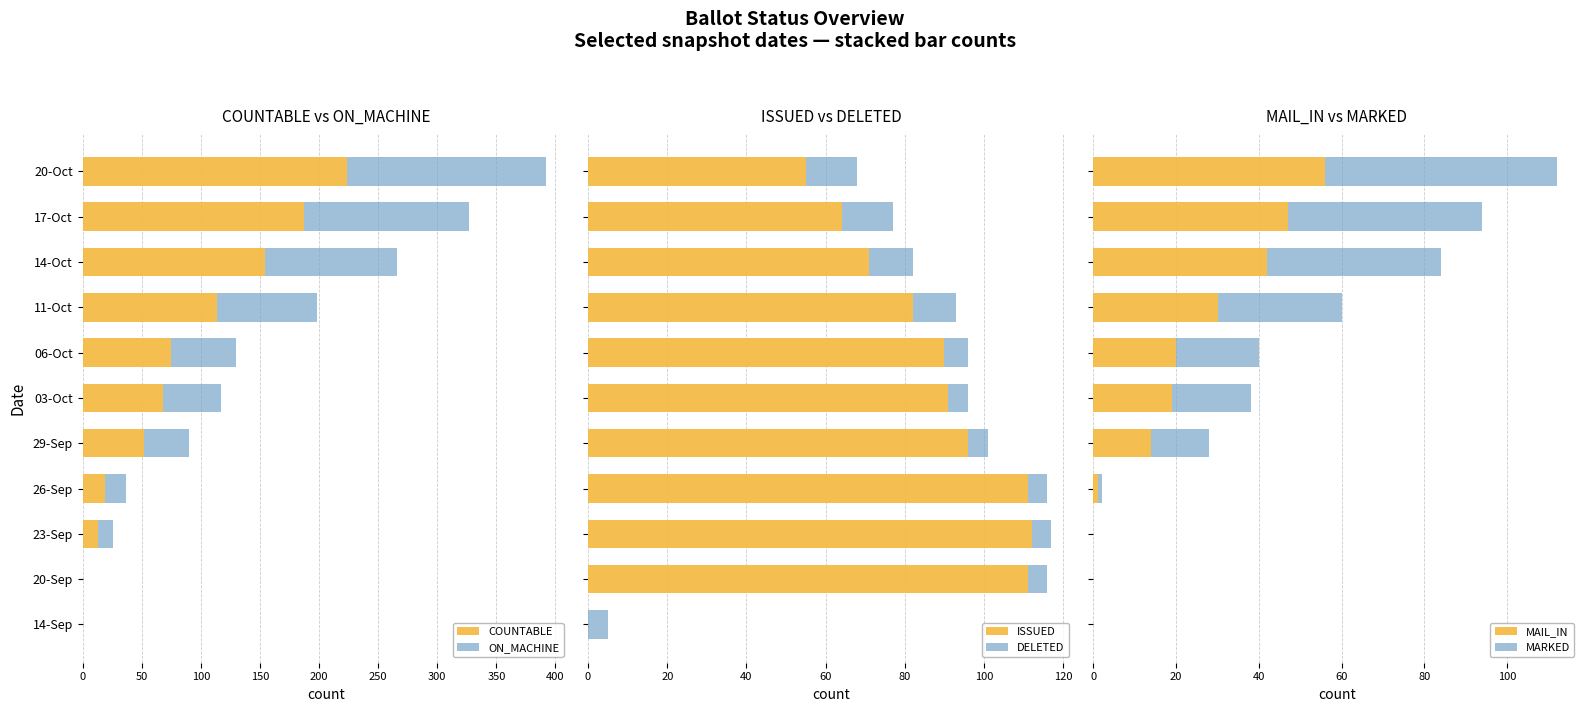

What is the maximum value for ISSUED?

112